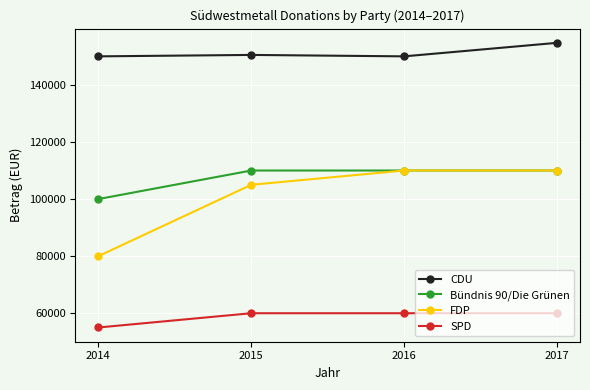

At how many categories does at least one series exceed 116977?

4